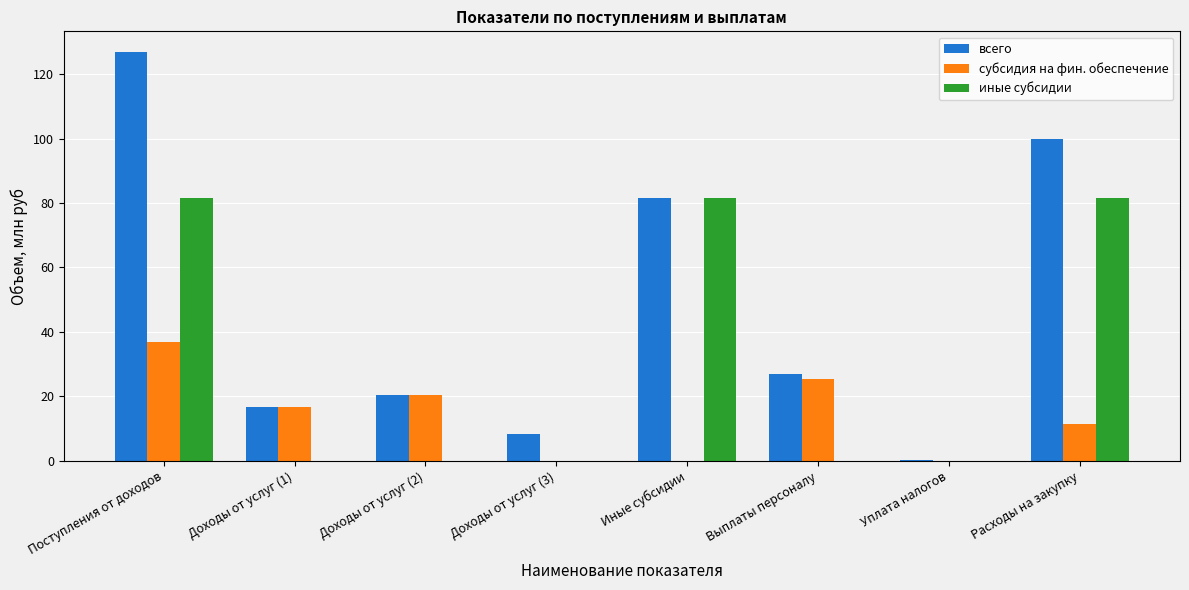

How many groups of bars are there?

8